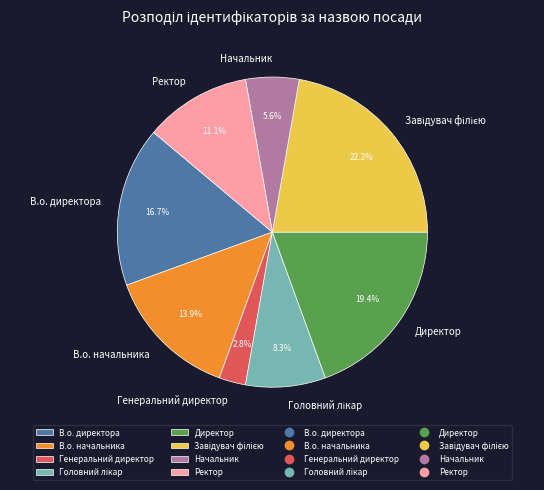

Does Генеральний директор account for over 50% of the chart?

No